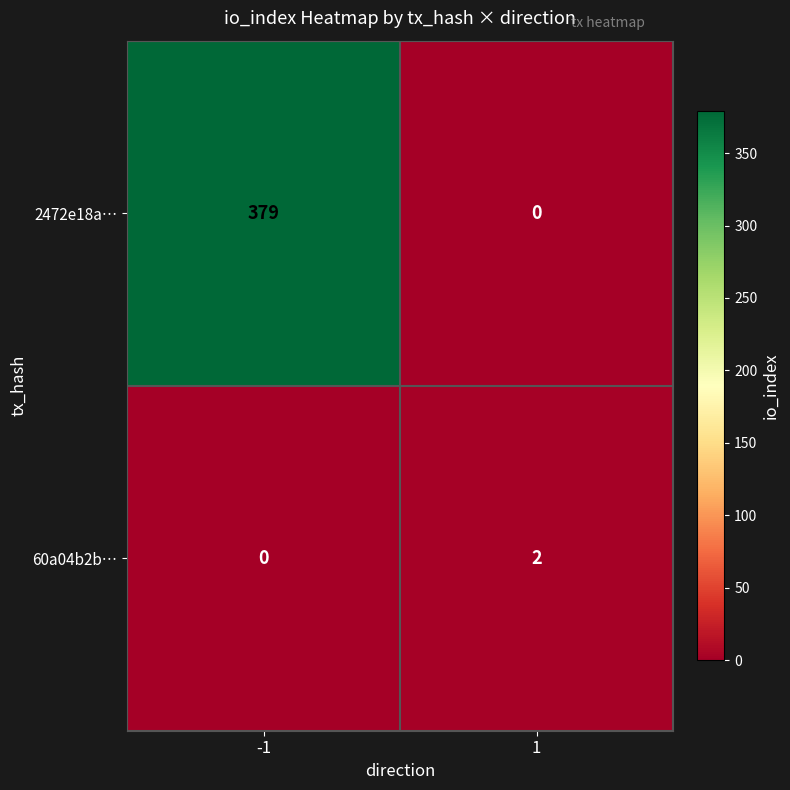

At which category is the sum across all series the highest?

-1